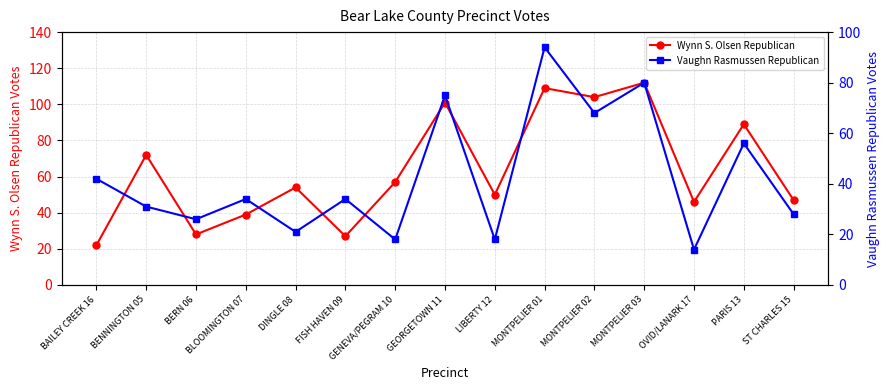

Between MONTPELIER 03 and PARIS 13, which is larger?

MONTPELIER 03